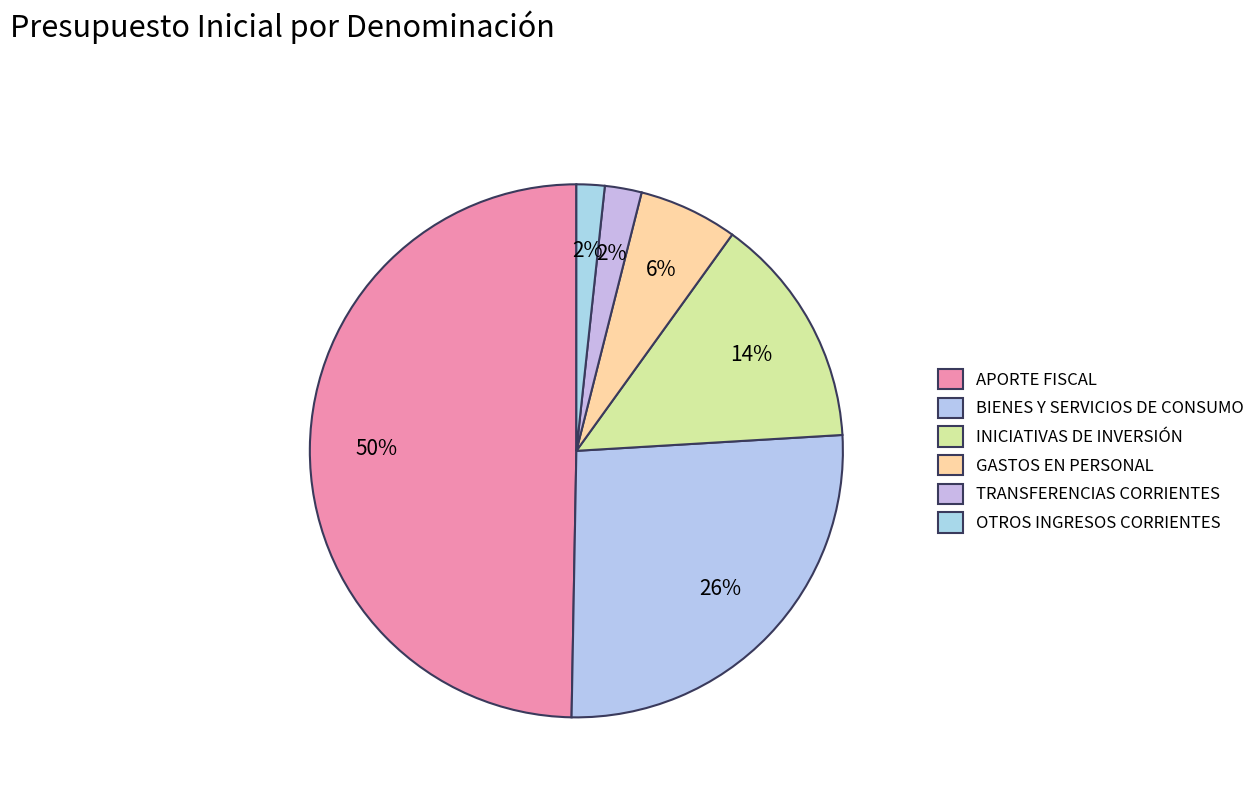

Count the number of slices in the pie.

6